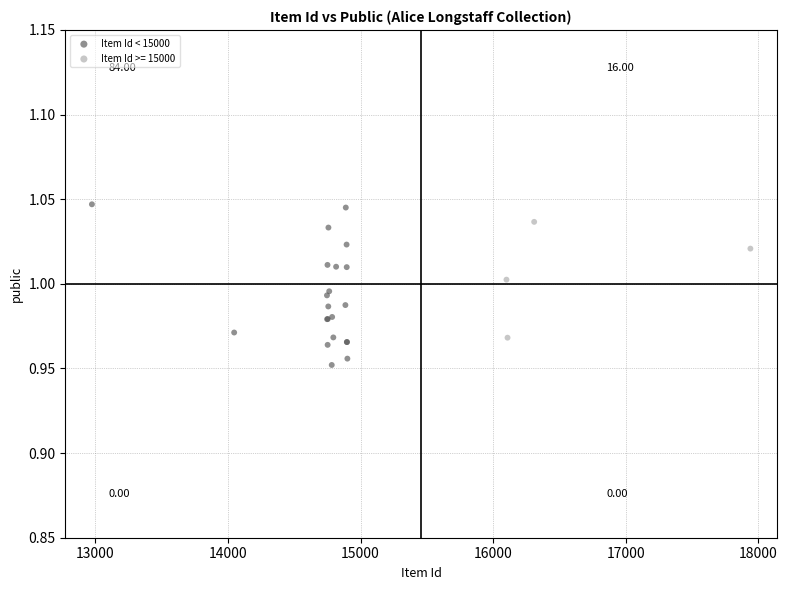

Which series has the widest spread of Y values?

Item Id < 15000